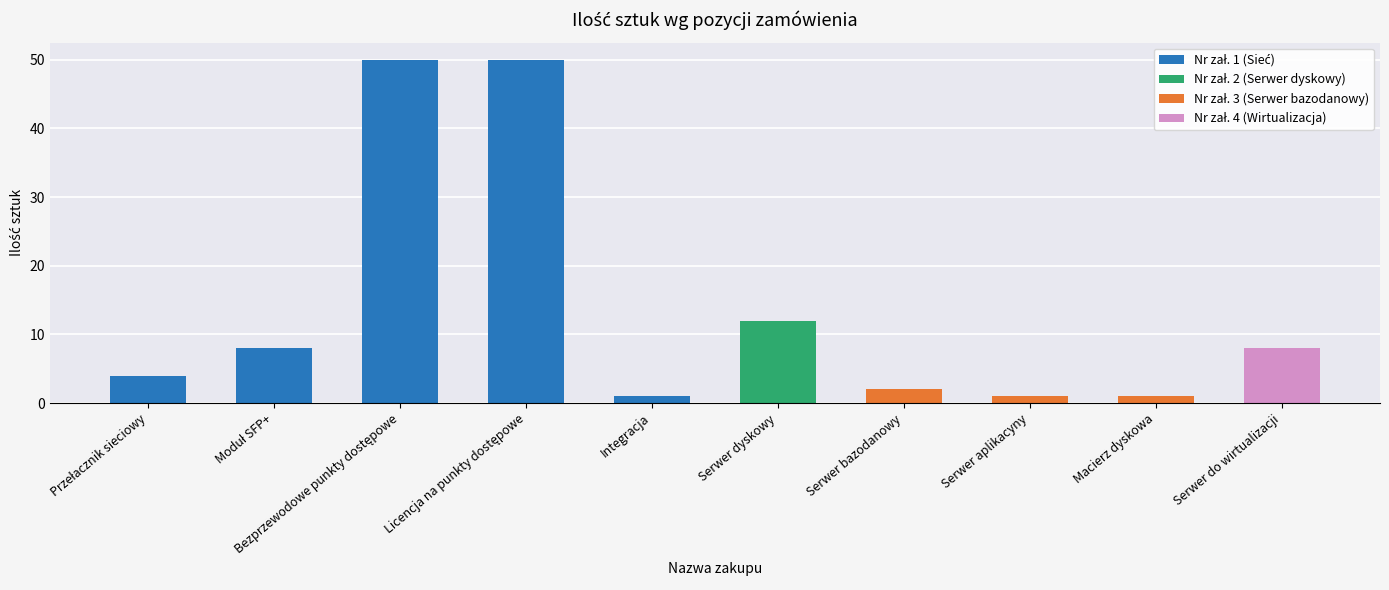

Reading left to right, list all the values displayed in this chart.

Przełacznik sieciowy=4	Moduł SFP+=8	Bezprzewodowe punkty dostępowe=50	Licencja na punkty dostępowe=50	Integracja=1	Serwer dyskowy=12	Serwer bazodanowy=2	Serwer aplikacyny=1	Macierz dyskowa=1	Serwer do wirtualizacji=8